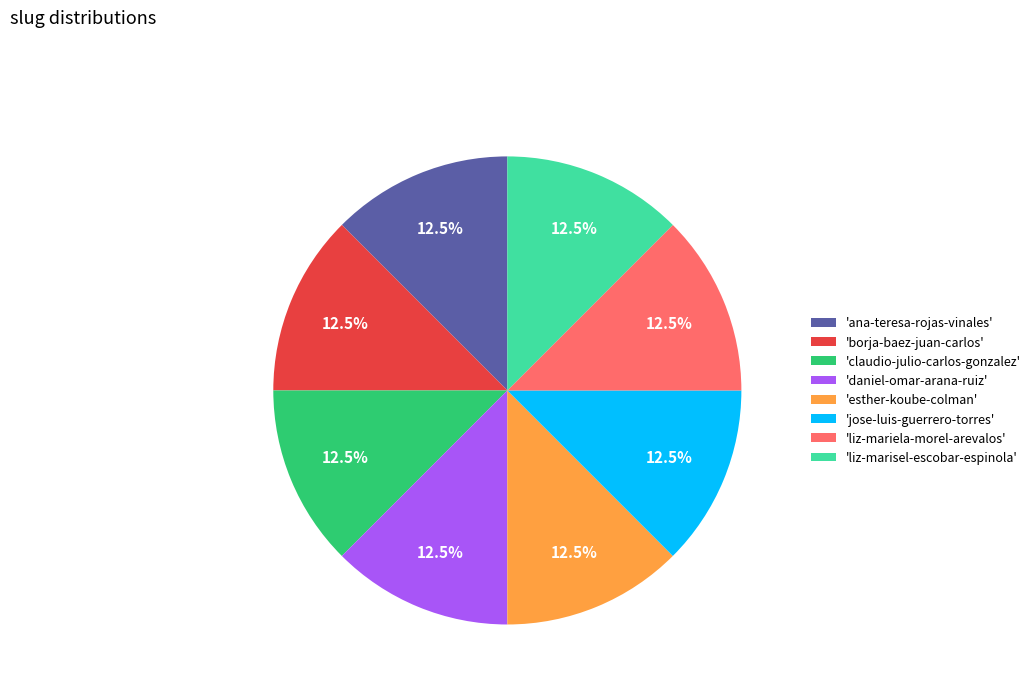

What is the ratio of the value at 'ana-teresa-rojas-vinales' to the value at 'borja-baez-juan-carlos'?

1.0